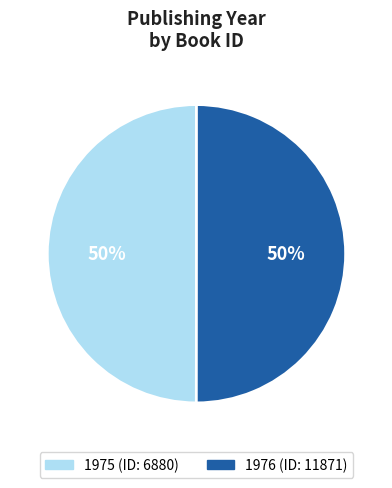

To the nearest percent, what is the average slice percentage?

50%